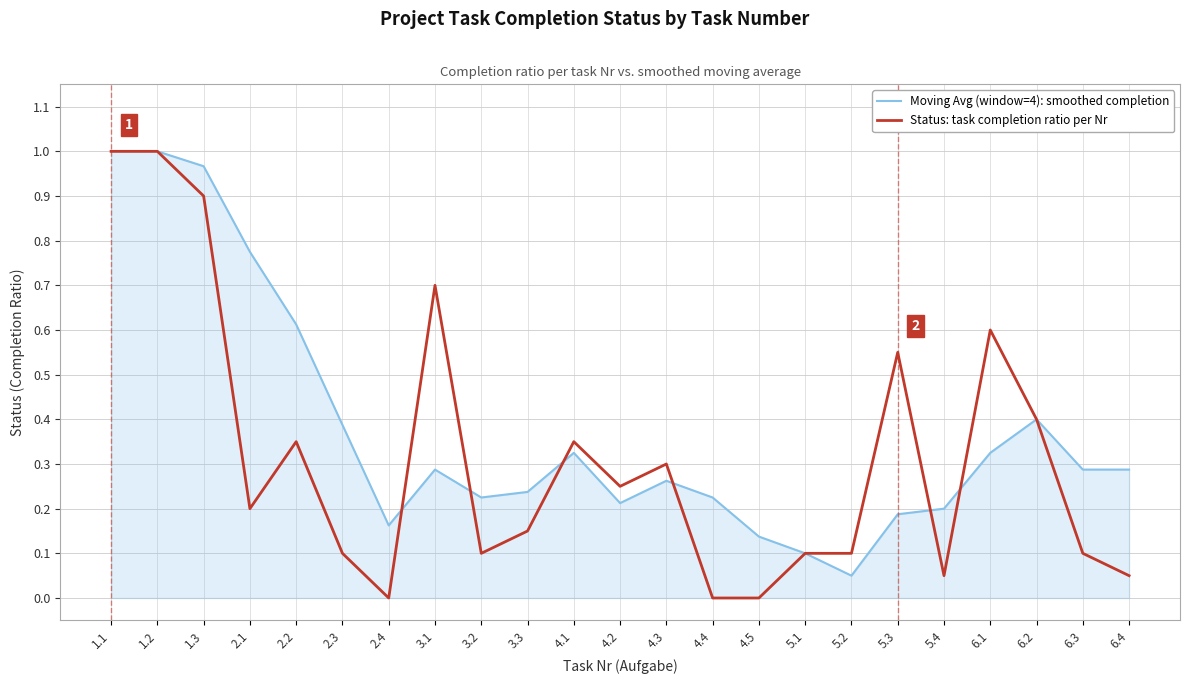

How many lines are shown in the chart?

2